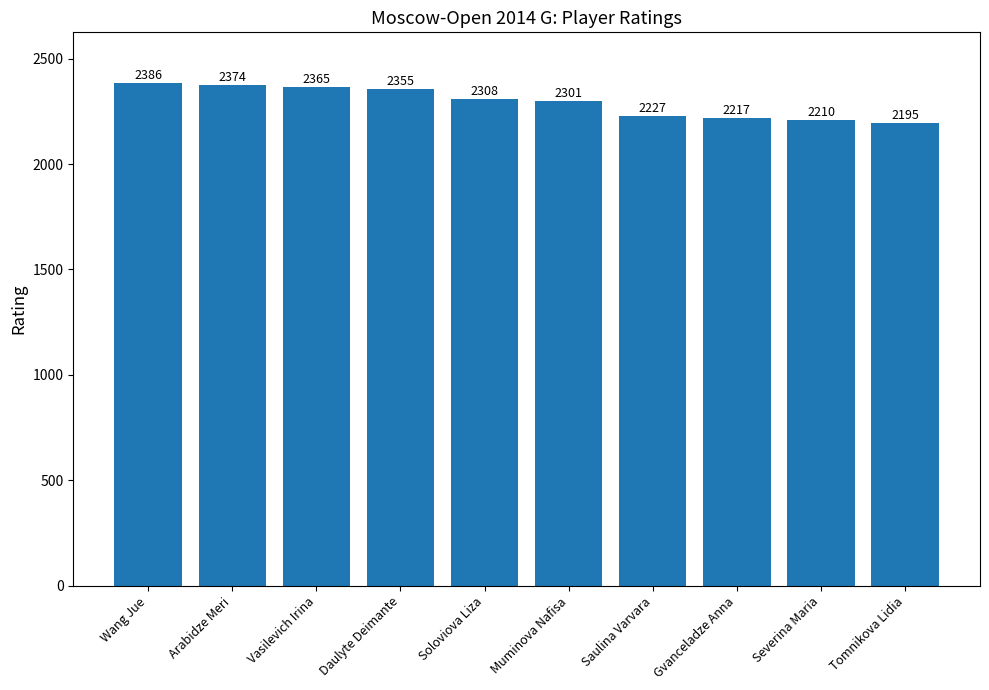

Reading right to left, extract all data points from this chart.

Tomnikova Lidia=2195	Severina Maria=2210	Gvanceladze Anna=2217	Saulina Varvara=2227	Muminova Nafisa=2301	Soloviova Liza=2308	Daulyte Deimante=2355	Vasilevich Irina=2365	Arabidze Meri=2374	Wang Jue=2386